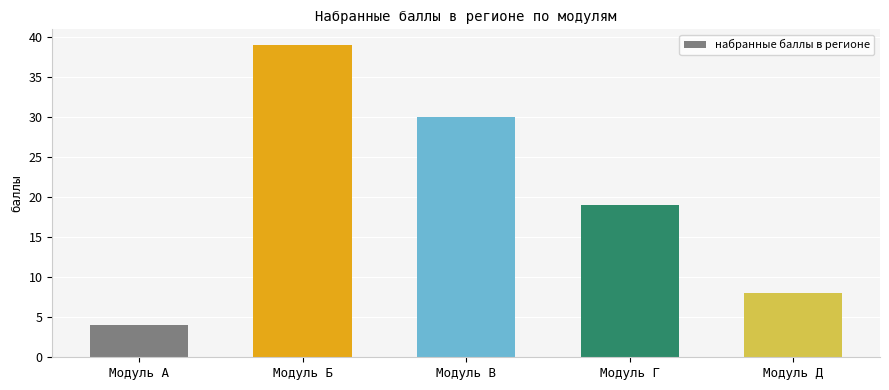

What is the value of the 1st bar from the left?

4